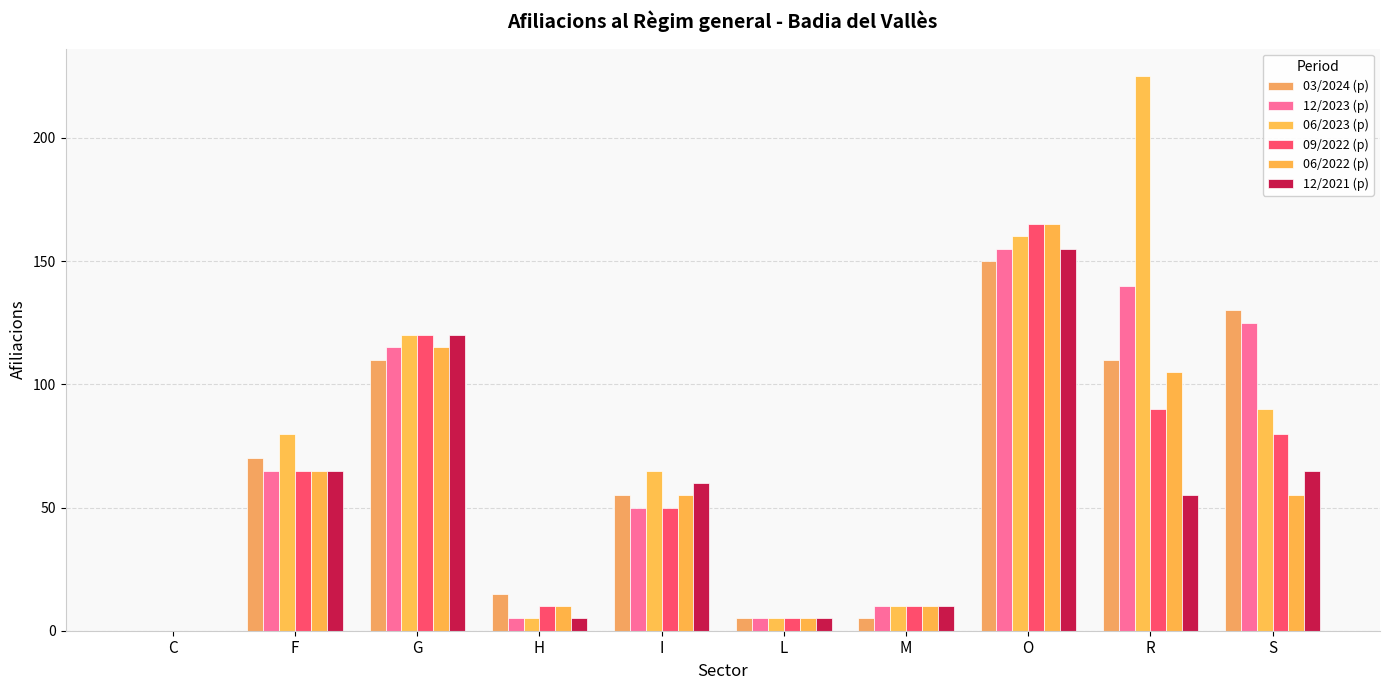

Between H and L, which series saw the biggest shift?

03/2024 (p)